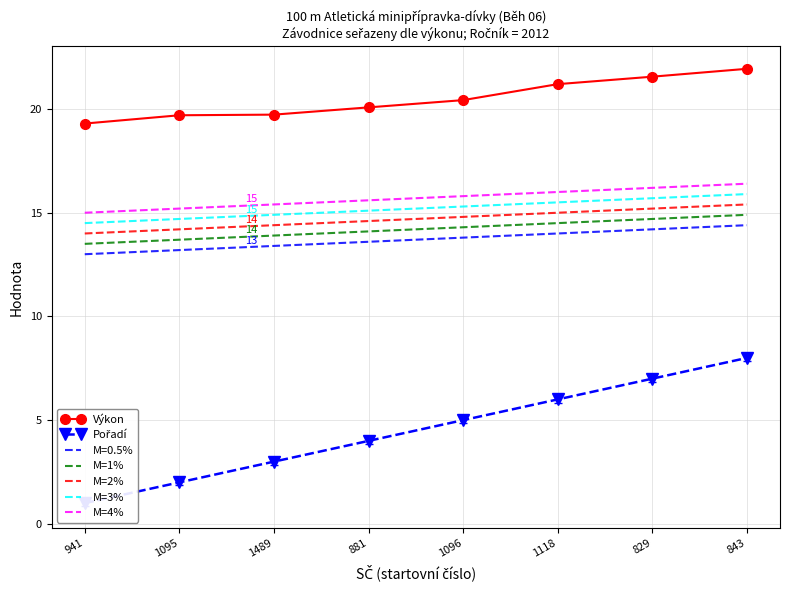

What is the value of the Výkon point at the 4th from the left?

20.1